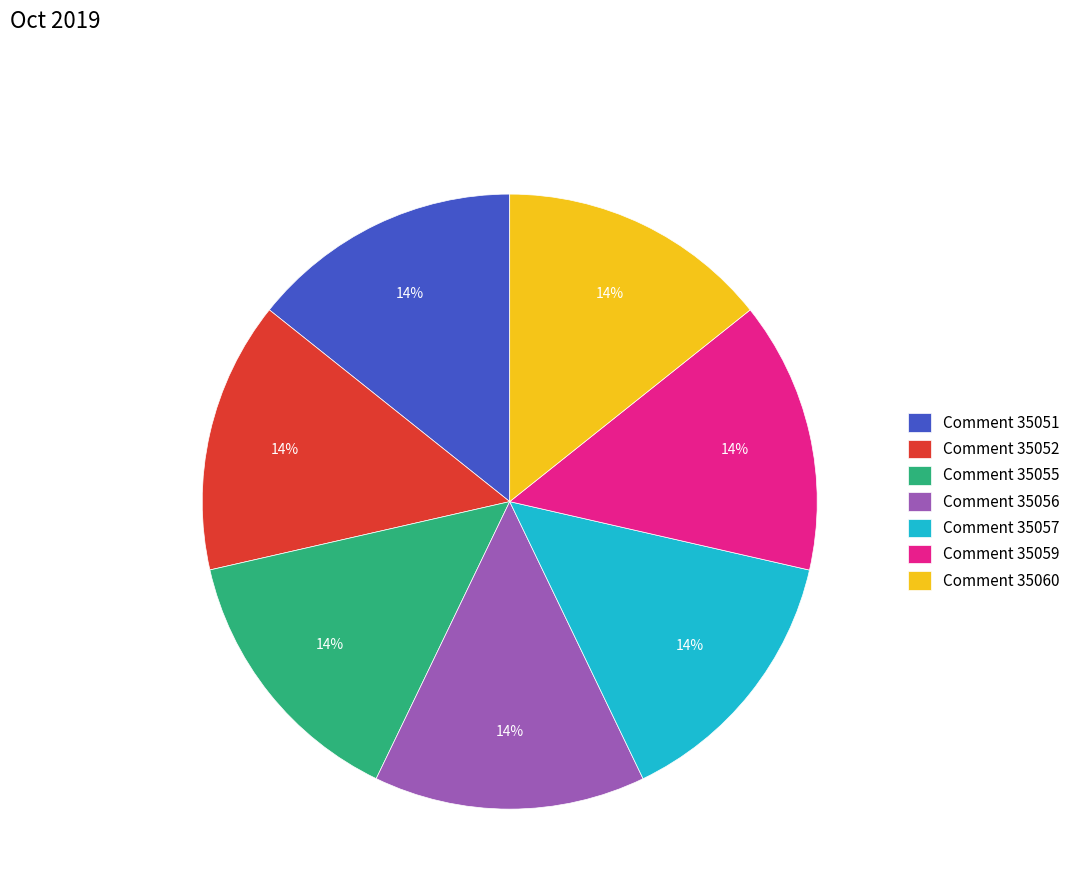

Combined, do Comment 35059 and Comment 35060 account for over 50%?

No